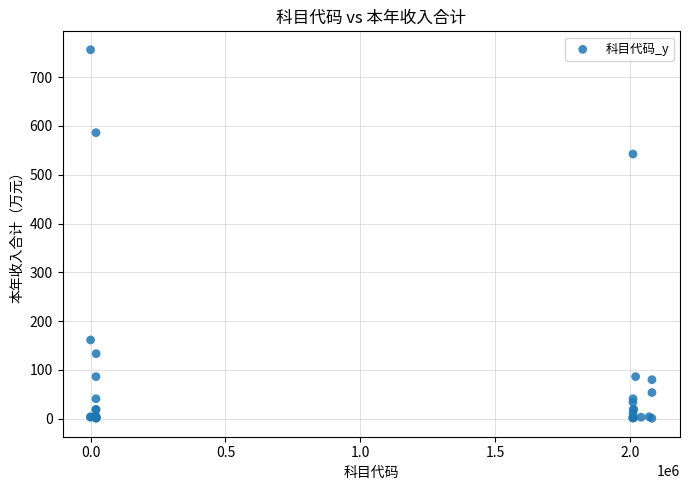

What Y value in the scatter plot is closest to 378?

542.5